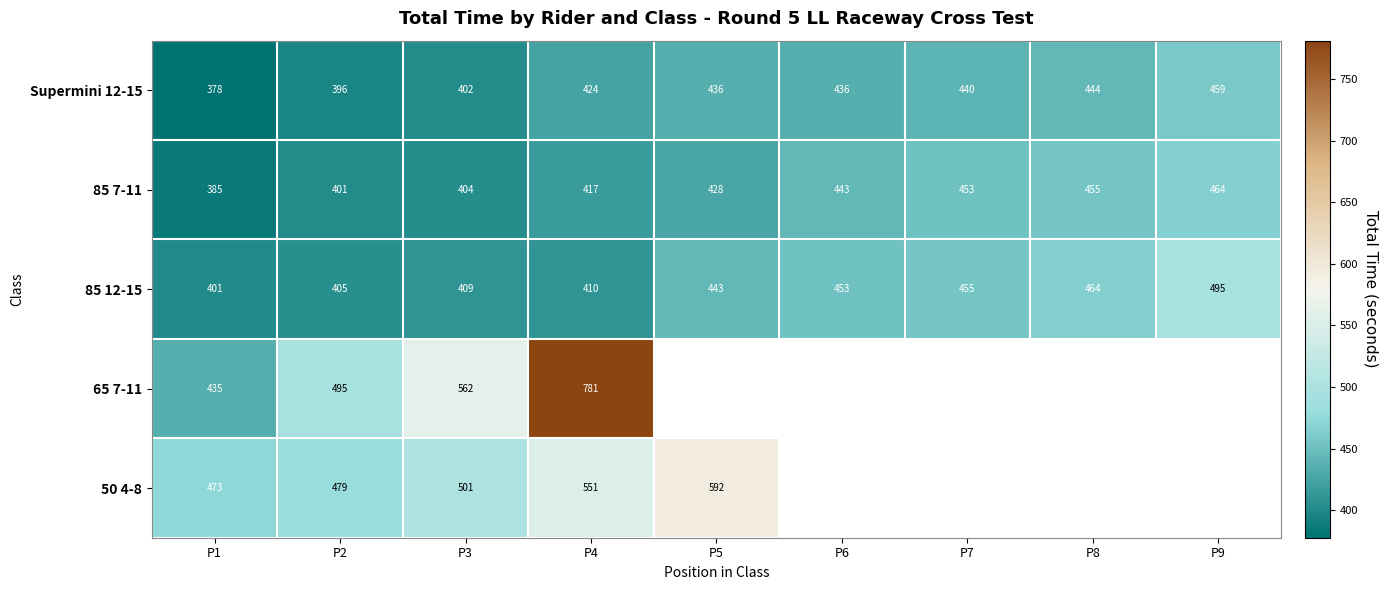

Is the value of 85 12-15 at P4 greater than the value of Supermini 12-15 at P2?

Yes